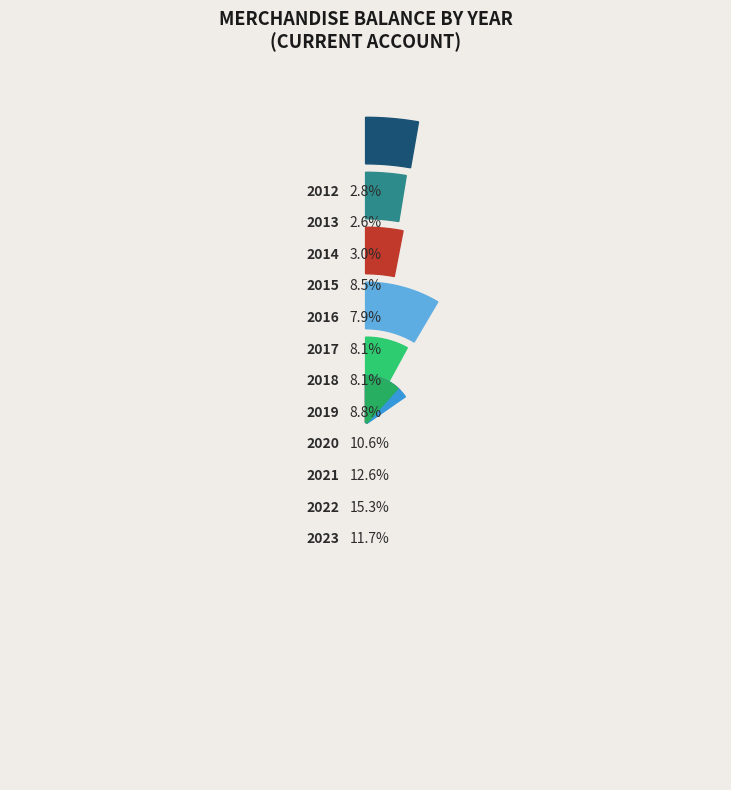

True or false: 2018 accounts for 1% of the total.

False